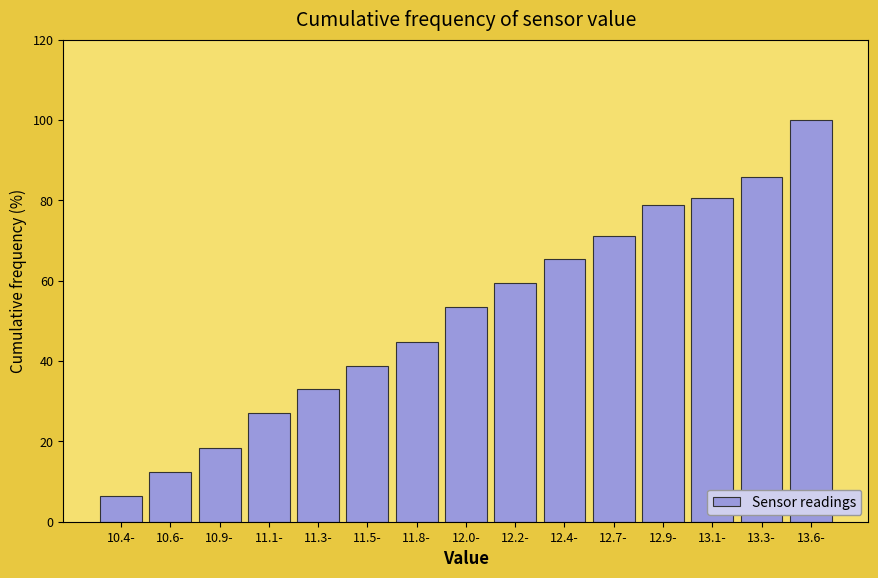

Reading left to right, transcribe all the data shown in this chart.

10.4-=6.5	10.6-=12.4	10.9-=18.2	11.1-=27.1	11.3-=32.9	11.5-=38.8	11.8-=44.7	12.0-=53.5	12.2-=59.4	12.4-=65.3	12.7-=71.2	12.9-=78.8	13.1-=80.6	13.3-=85.9	13.6-=100.0